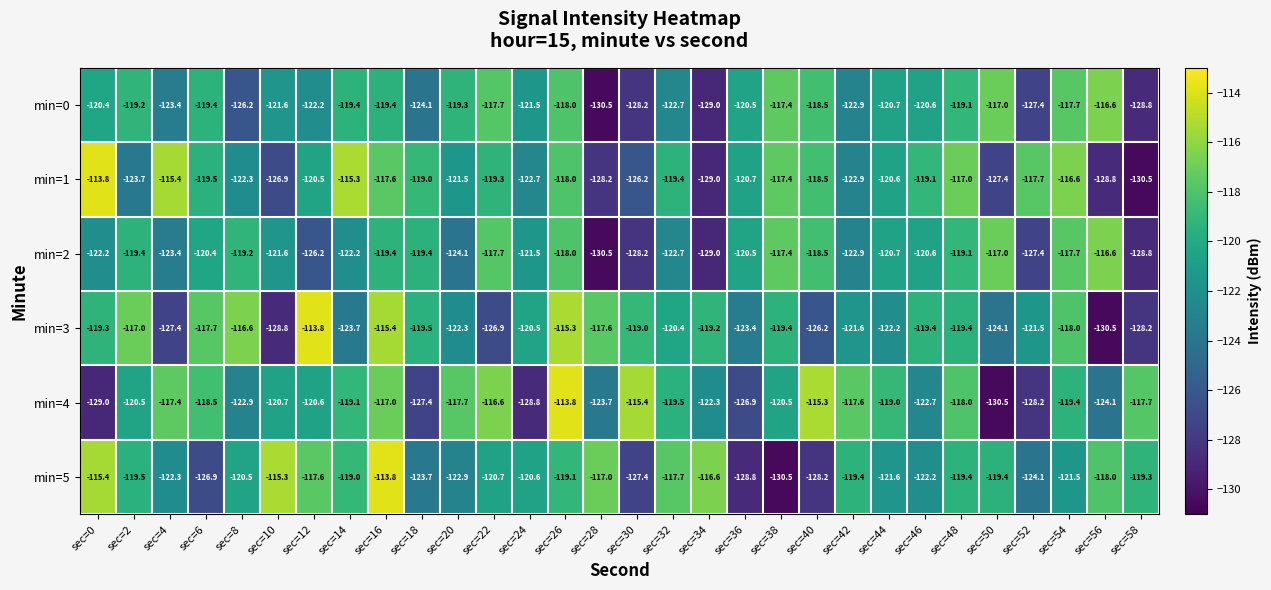

What is the average value of the min=4 series?

-121.0